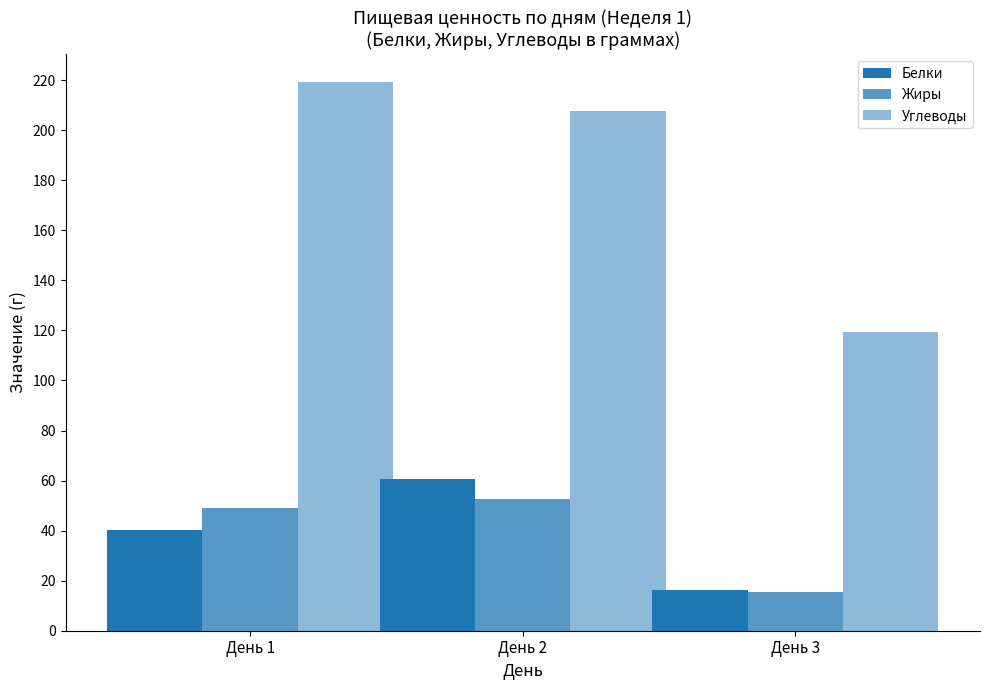

What is the difference between the Белки values at День 3 and День 1?

23.9